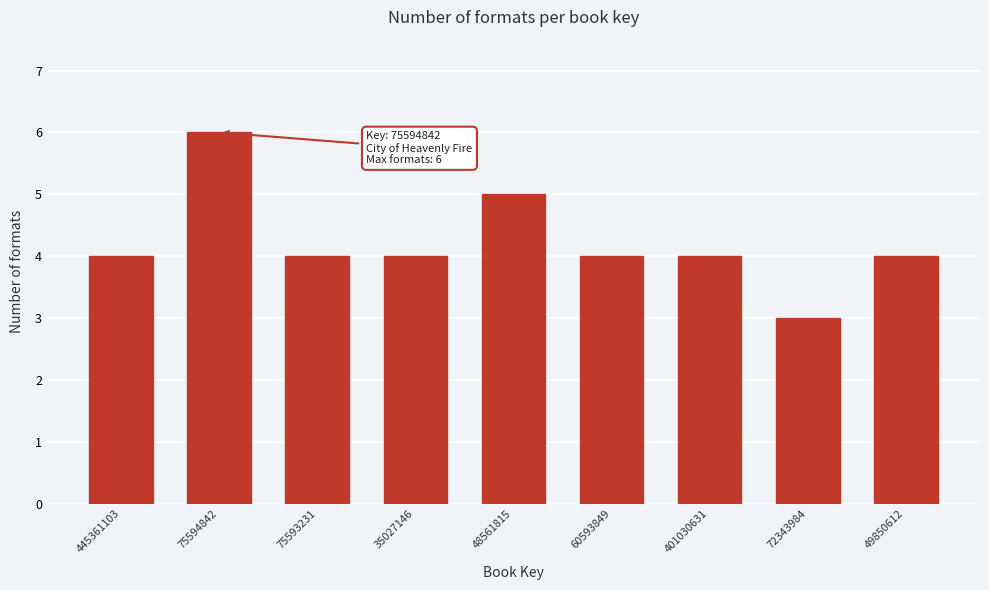

Reading left to right, extract all data points from this chart.

445361103=4	75594842=6	75593231=4	35027146=4	48561815=5	60593849=4	401030631=4	72343984=3	49850612=4